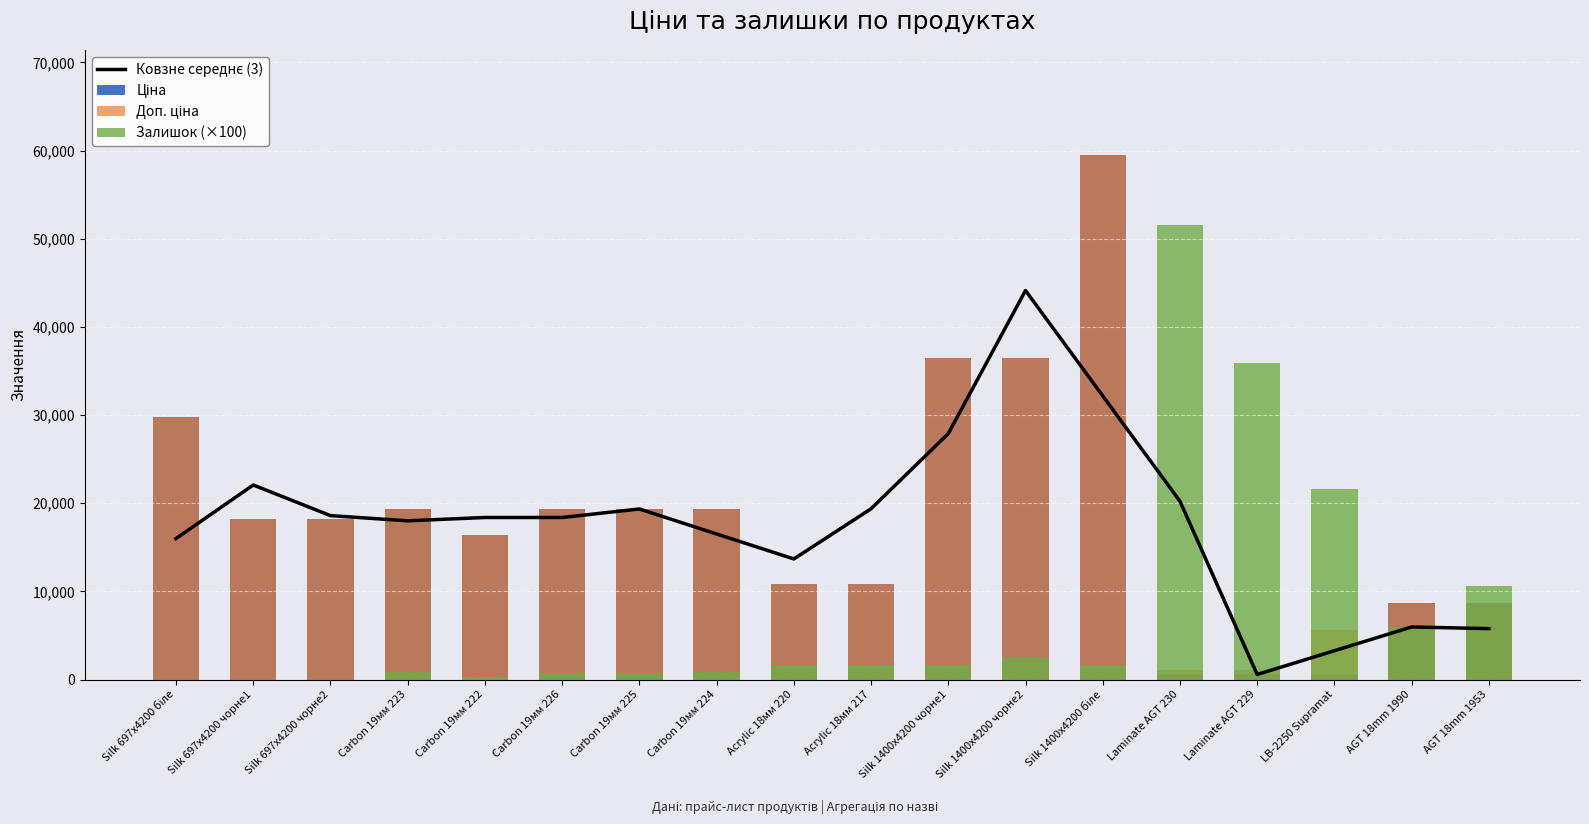

Reading left to right, list all the values displayed in this chart.

Ковзне середнє (3): 15991.2	22061.8	18589.0	18001.1	18378.1	18378.1	19343.1	16508.7	13674.4	19368.1	27896.1	44123.7	32172.9	20222.0	569.8	3264.7	5959.5	5770.8
Ціна: 29761.5	18212.0	18212.0	19343.1	16448.2	19343.1	19343.1	19343.1	10840.1	10840.1	36424.0	36424.0	59523.0	571.6	571.6	566.2	8656.2	8656.2
Доп. ціна: 29761.5	18212.0	18212.0	19343.1	16448.2	19343.1	19343.1	19343.1	10840.1	10840.1	36424.0	36424.0	59523.0	1048.0	1048.0	5662.1	8656.2	8656.2
Залишок (×100): 0.0	0.0	0.0	800.0	300.0	700.0	700.0	800.0	1700.0	1700.0	1600.0	2400.0	1700.0	51600.0	35900.0	21600.0	6000.0	10600.0